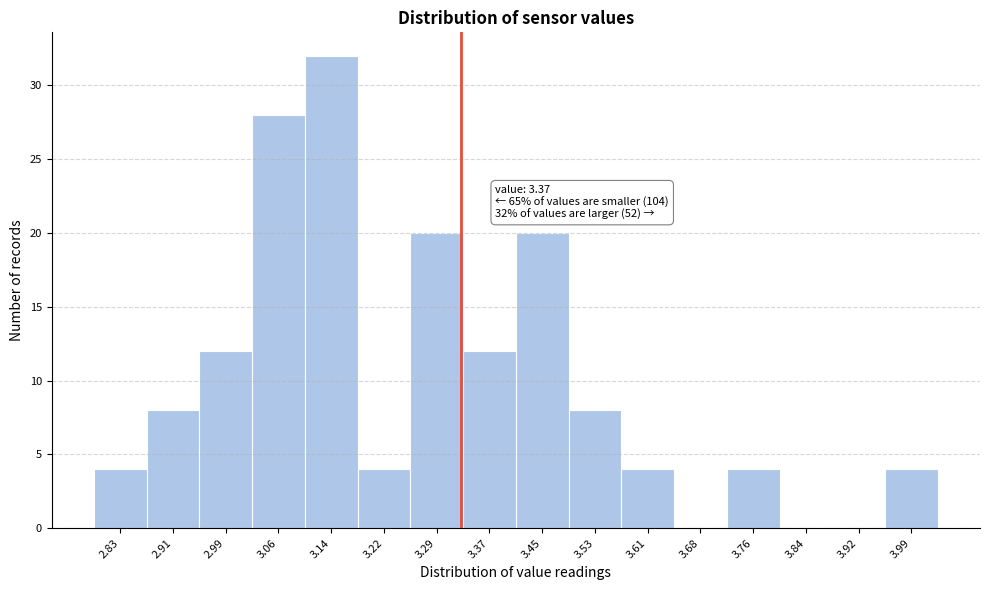

Reading right to left, list all the values displayed in this chart.

3.99=4	3.92=0	3.84=0	3.76=4	3.68=0	3.61=4	3.53=8	3.45=20	3.37=12	3.29=20	3.22=4	3.14=32	3.06=28	2.99=12	2.91=8	2.83=4